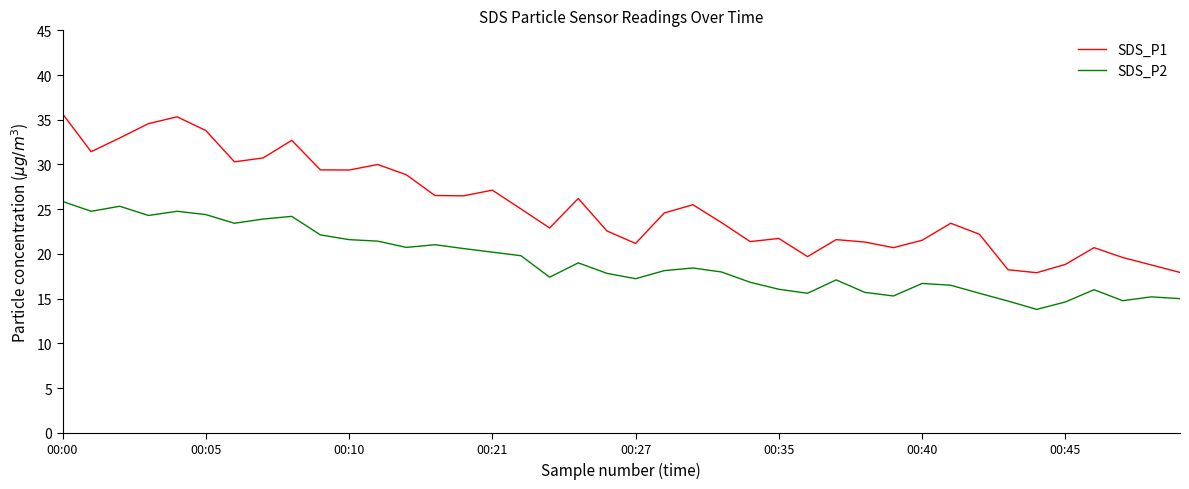

Rank the series by their average value, from highest to lowest.

SDS_P1, SDS_P2